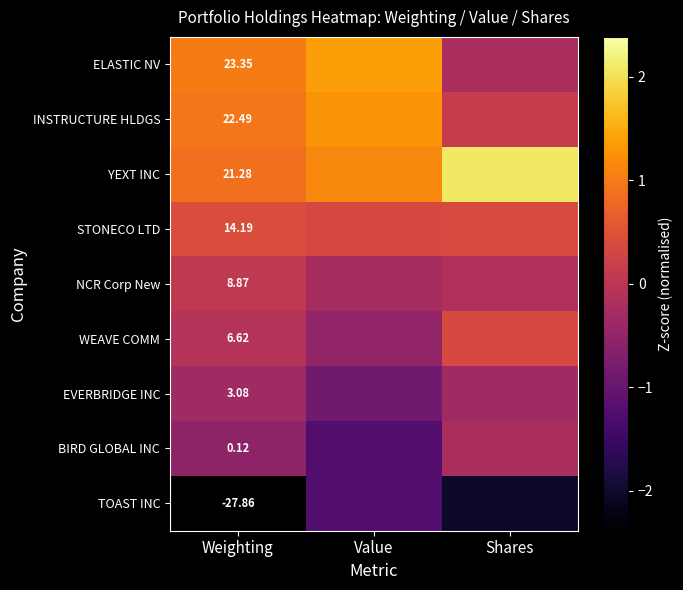

At Weighting, list the series in order from largest to smallest.

ELASTIC NV, INSTRUCTURE HLDGS, YEXT INC, STONECO LTD, NCR Corp New, WEAVE COMM, EVERBRIDGE INC, BIRD GLOBAL INC, TOAST INC